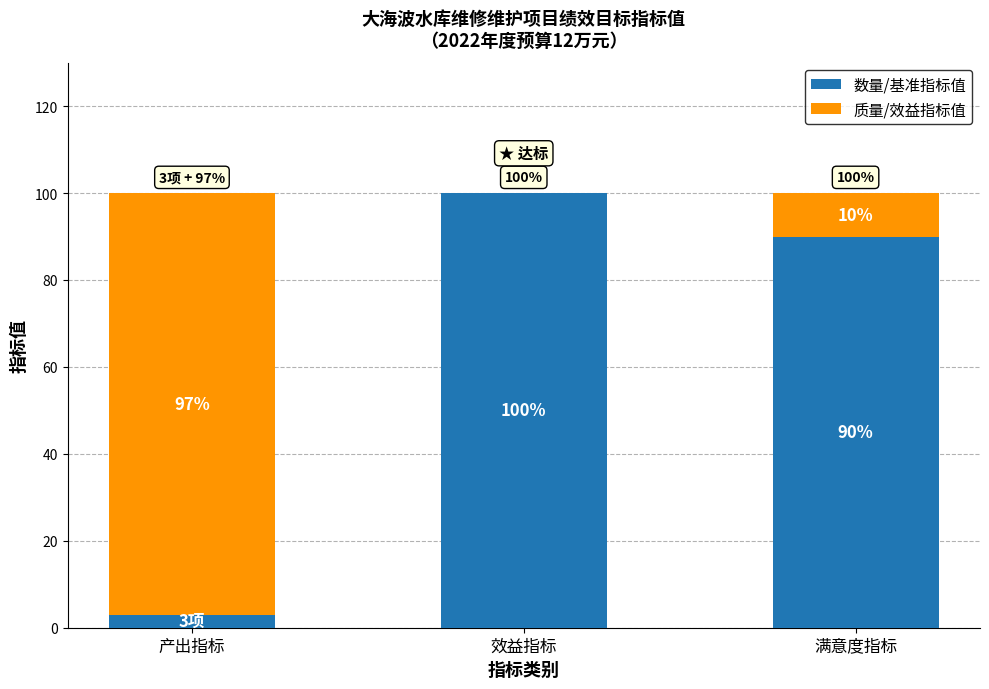

What is the sum of the 数量/基准指标值 values at 效益指标 and 满意度指标?

190